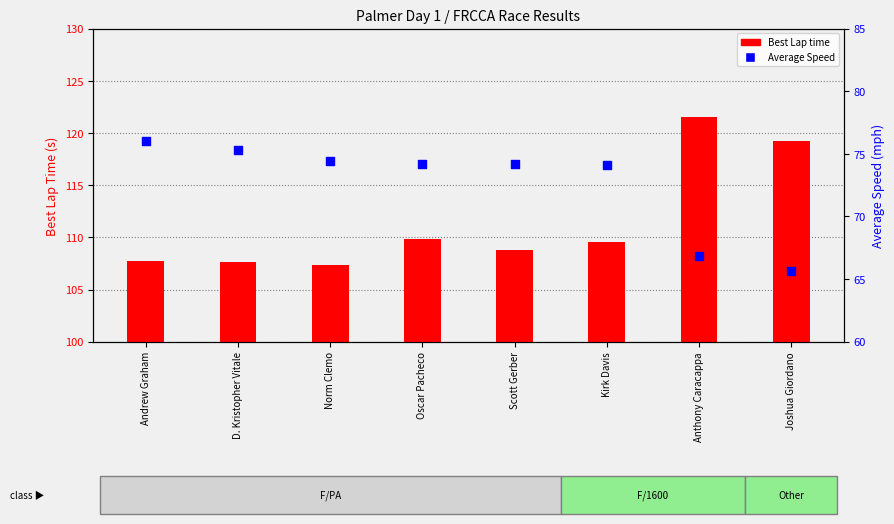

Which series contains the lowest Y value?

Average Speed